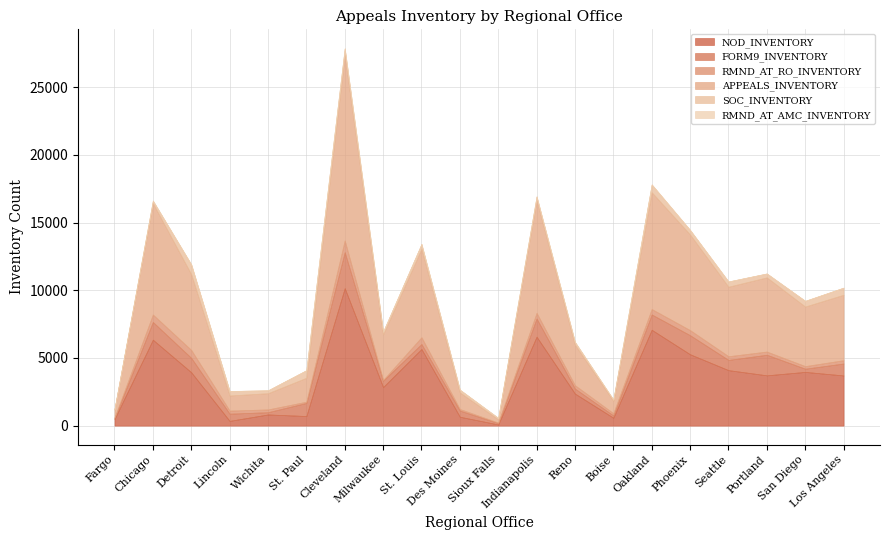

Rank the series by their maximum value, from highest to lowest.

APPEALS_INVENTORY, NOD_INVENTORY, FORM9_INVENTORY, RMND_AT_RO_INVENTORY, SOC_INVENTORY, RMND_AT_AMC_INVENTORY